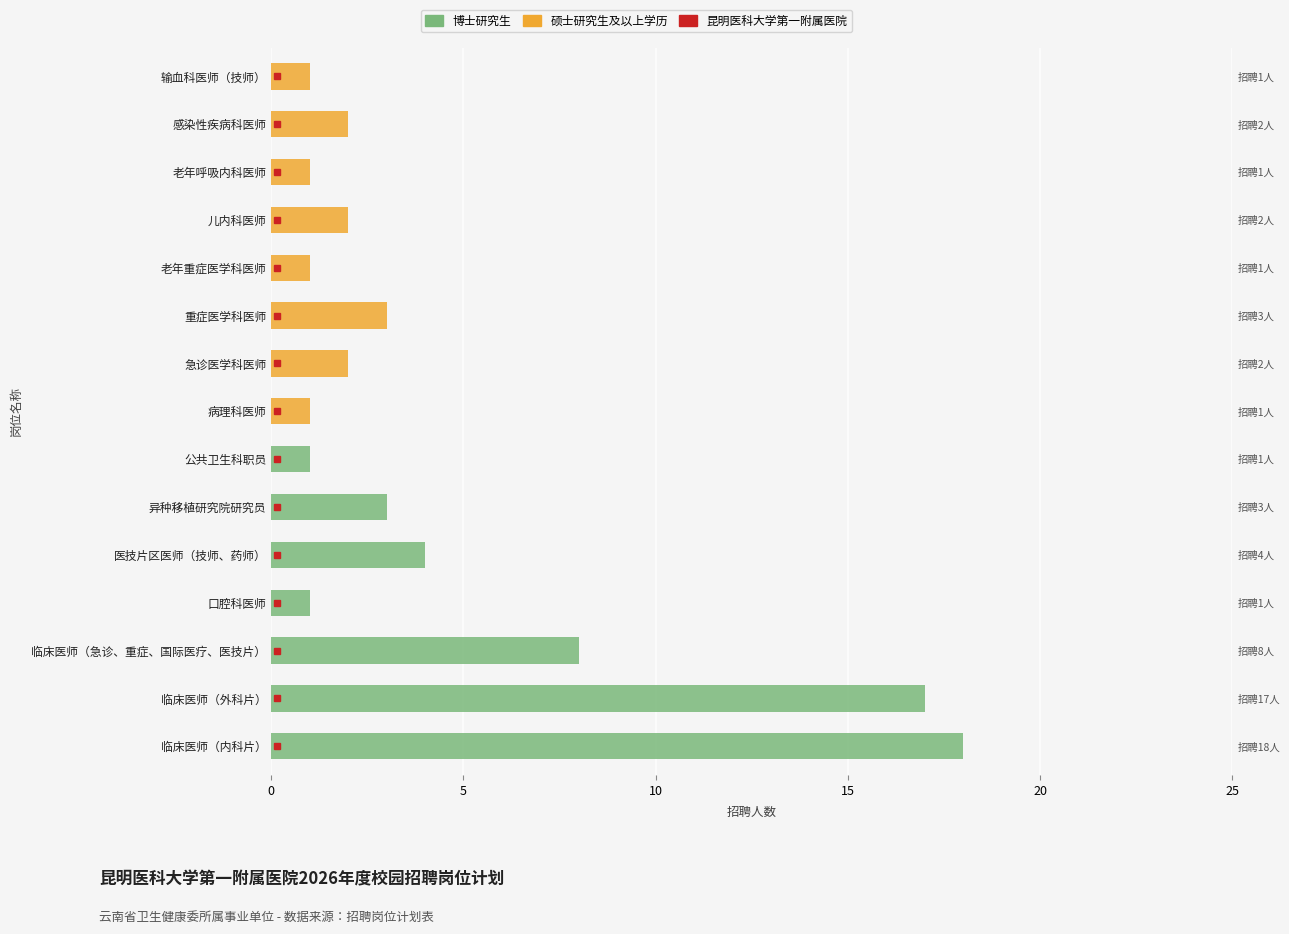

How many groups of bars are there?

15